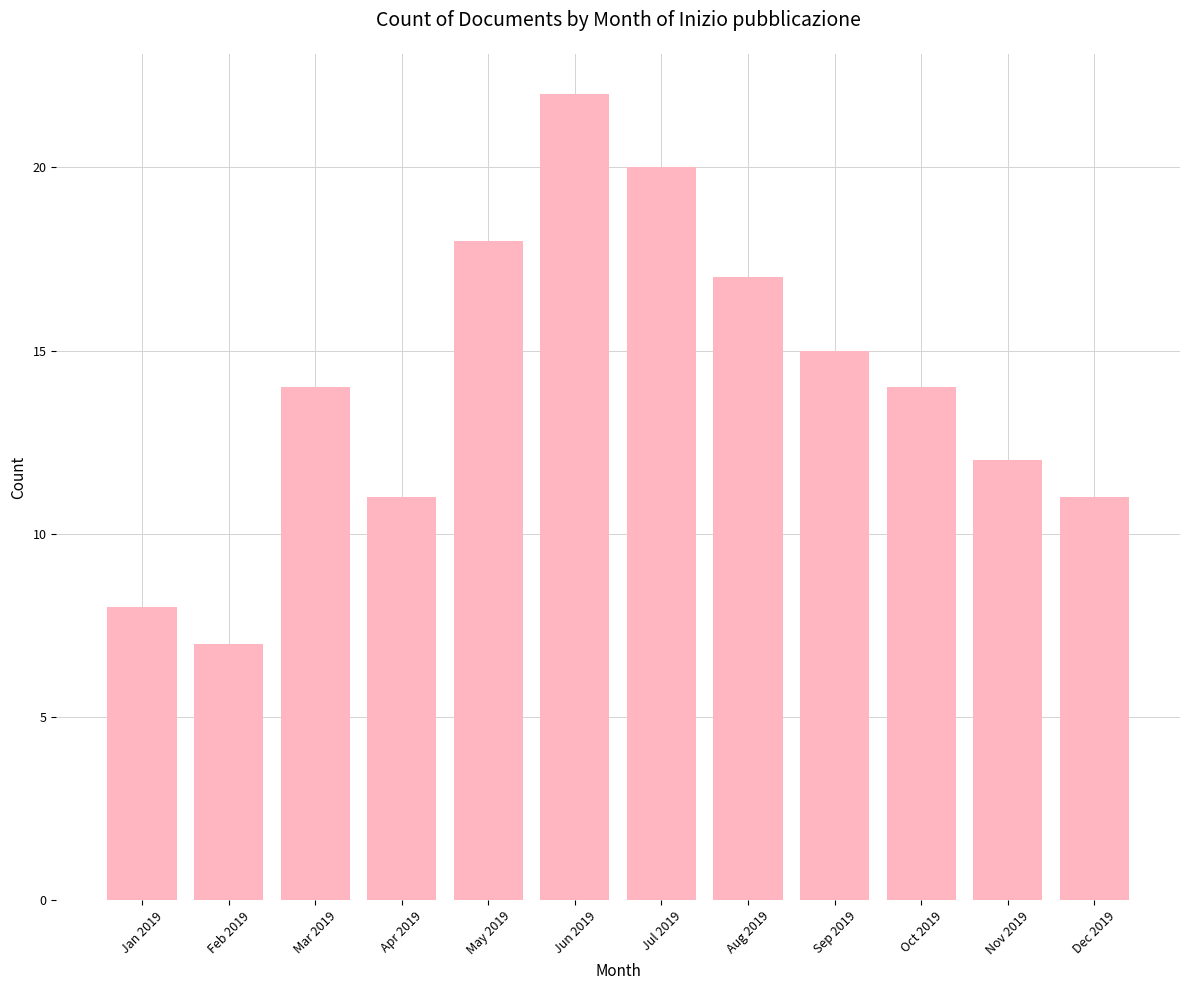

How many categories are shown in the chart?

12